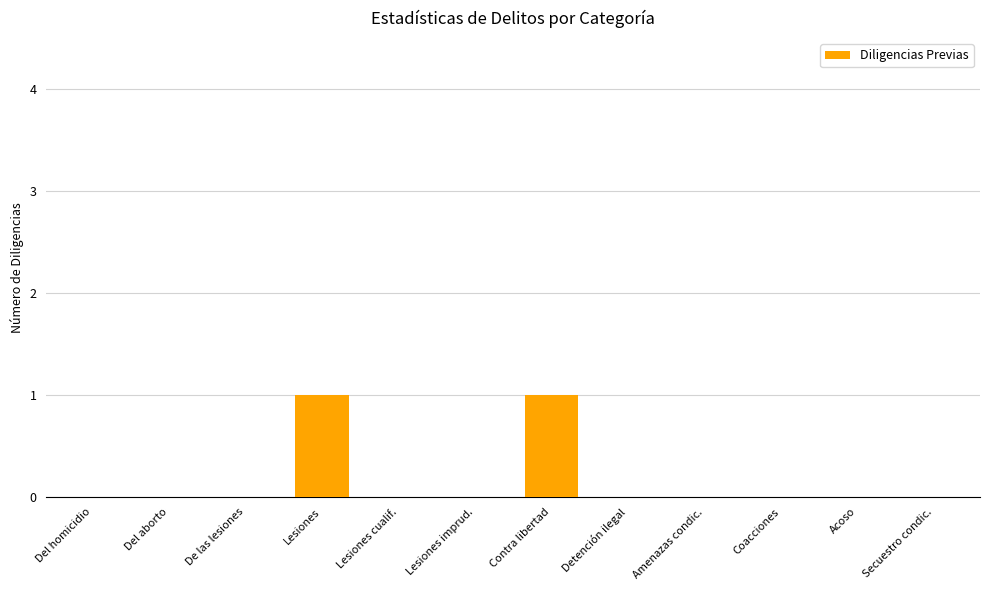

The value at Lesiones cualif. is 1. True or false?

False